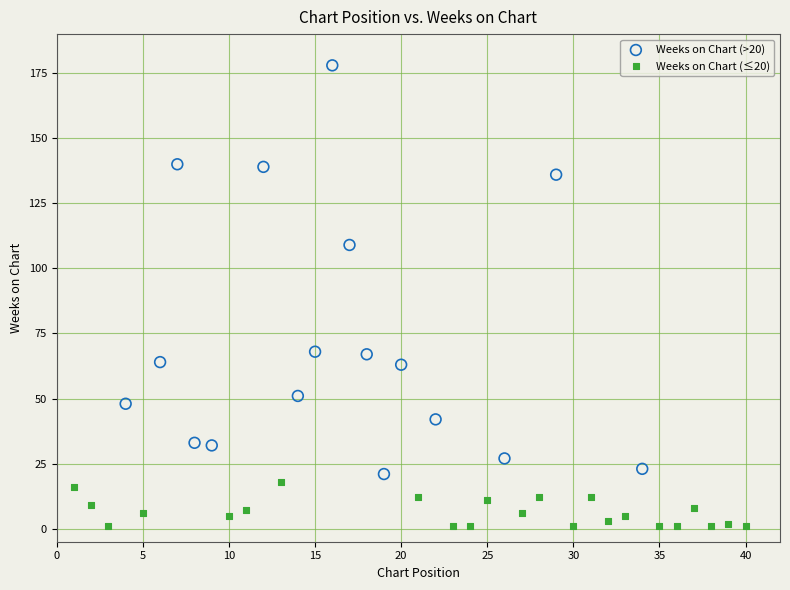

Which series contains the lowest Y value?

Weeks on Chart (≤20)